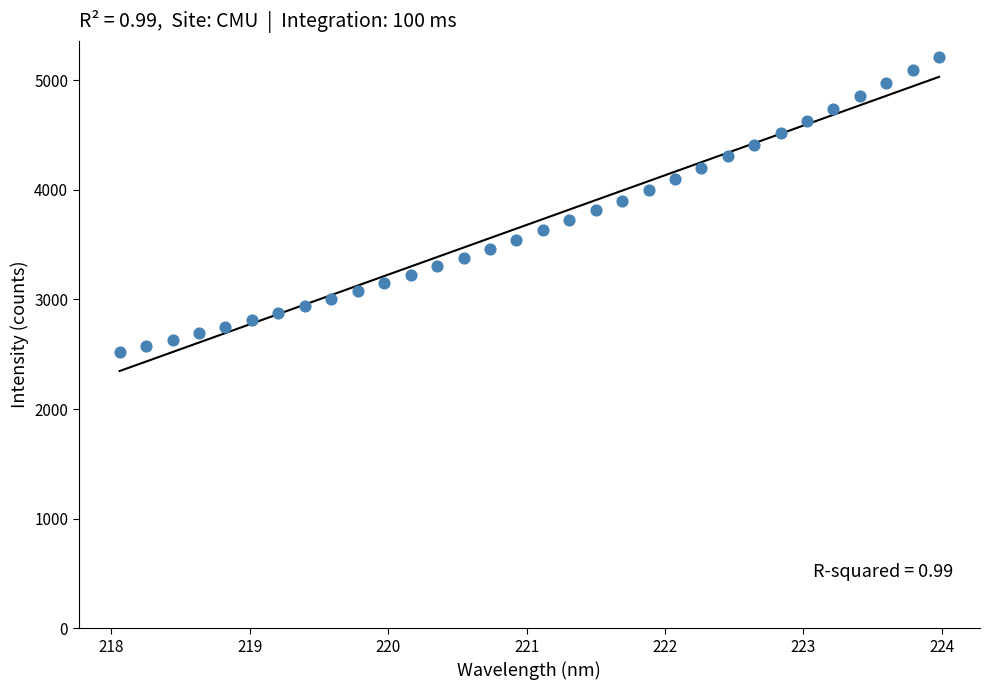

What is the range of Y values (max minus min)?

2689.9